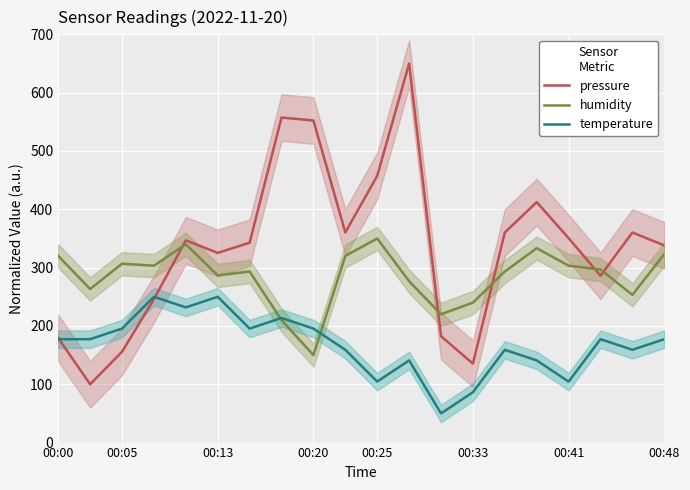

What is the minimum value for pressure?

100.0